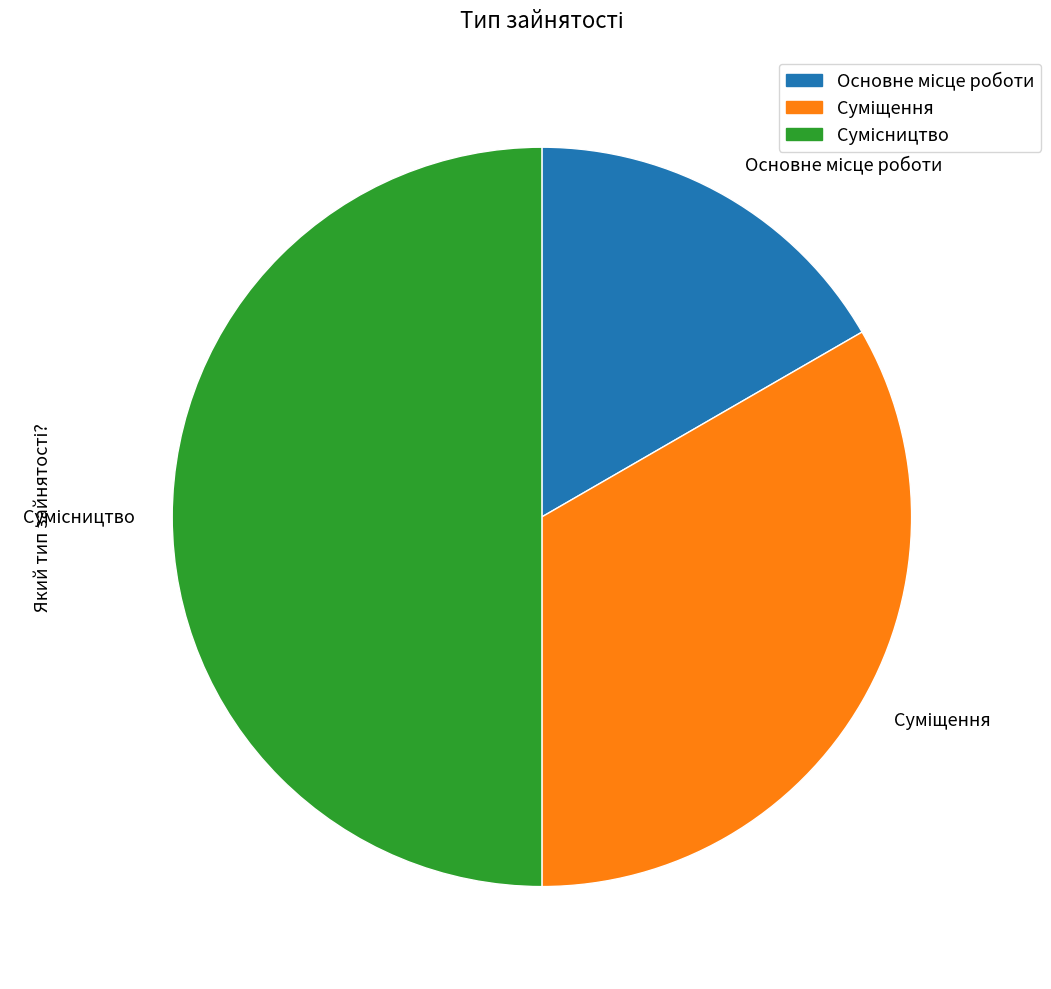

The Основне місце роботи slice represents 30% of the pie. True or false?

False